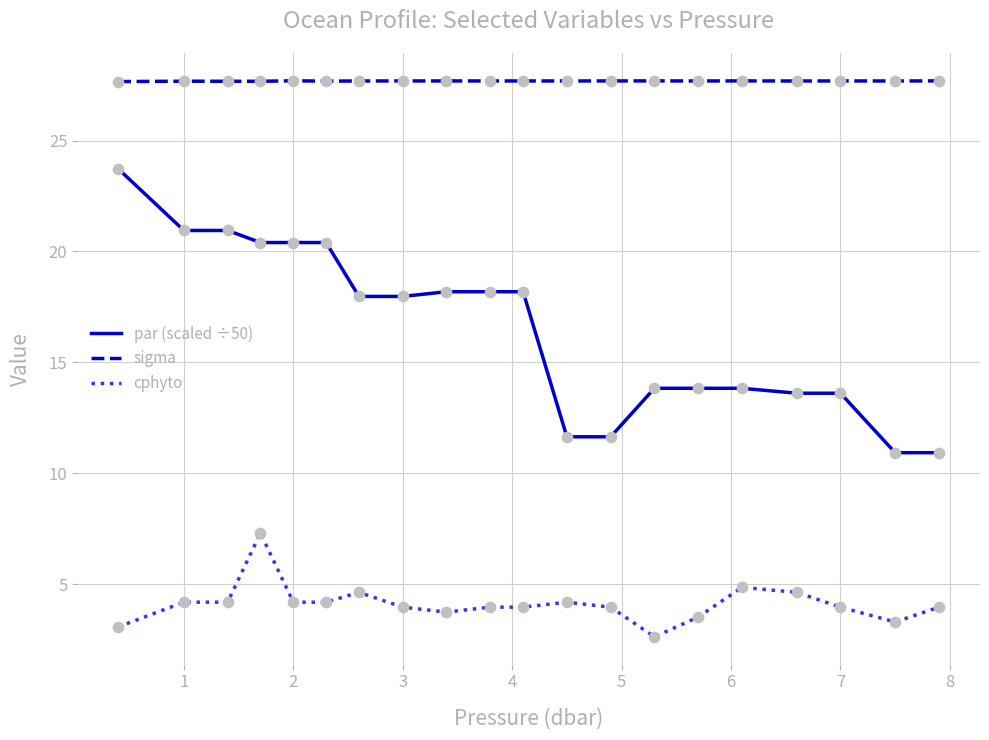

Which series has the widest spread of values?

par (scaled ÷50)